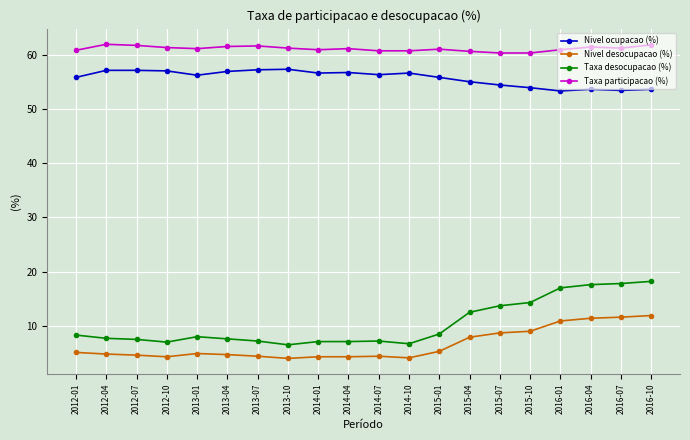

What is the value of the Taxa participacao (%) point at the 17th from the left?

60.9